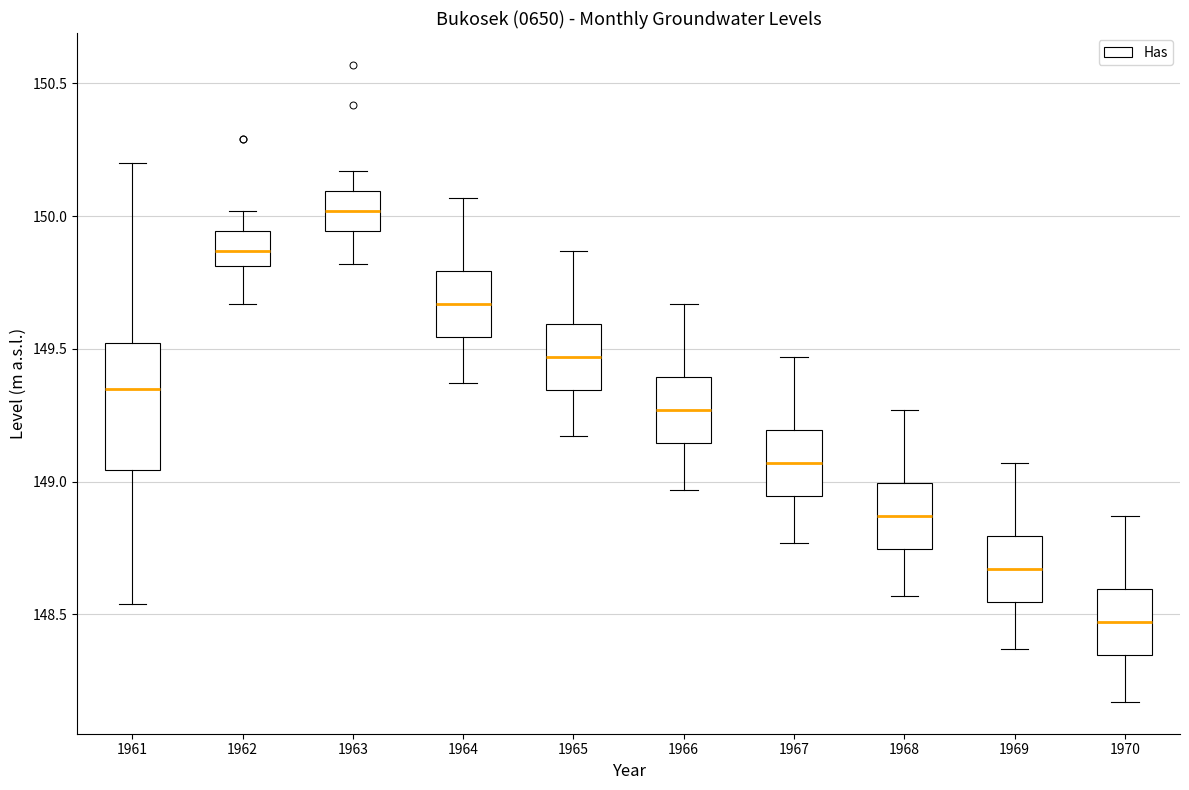

Reading left to right, transcribe this box plot: for each box, give where its median line is, the range the box spans, and where its two whiskers end, as read against the y-axis. The values are not printed on the chart, so give them approximately, as read against the axis.

1961: median 149.35, box 149.05 to 149.50, whiskers 148.55 to 150.20
1962: median 149.85, box 149.80 to 149.95, whiskers 149.65 to 150.00
1963: median 150.00, box 149.95 to 150.10, whiskers 149.80 to 150.15
1964: median 149.65, box 149.55 to 149.80, whiskers 149.35 to 150.05
1965: median 149.45, box 149.35 to 149.60, whiskers 149.15 to 149.85
1966: median 149.25, box 149.15 to 149.40, whiskers 148.95 to 149.65
1967: median 149.05, box 148.95 to 149.20, whiskers 148.75 to 149.45
1968: median 148.85, box 148.75 to 149.00, whiskers 148.55 to 149.25
1969: median 148.65, box 148.55 to 148.80, whiskers 148.35 to 149.05
1970: median 148.45, box 148.35 to 148.60, whiskers 148.15 to 148.85